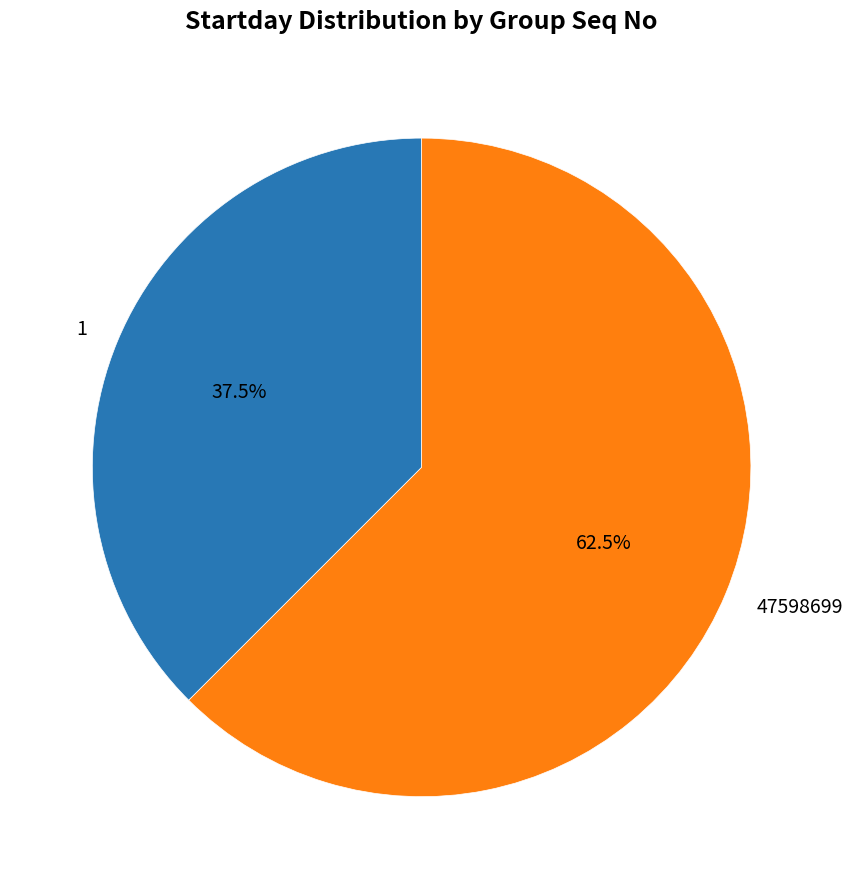

How many slices are in this pie chart?

2